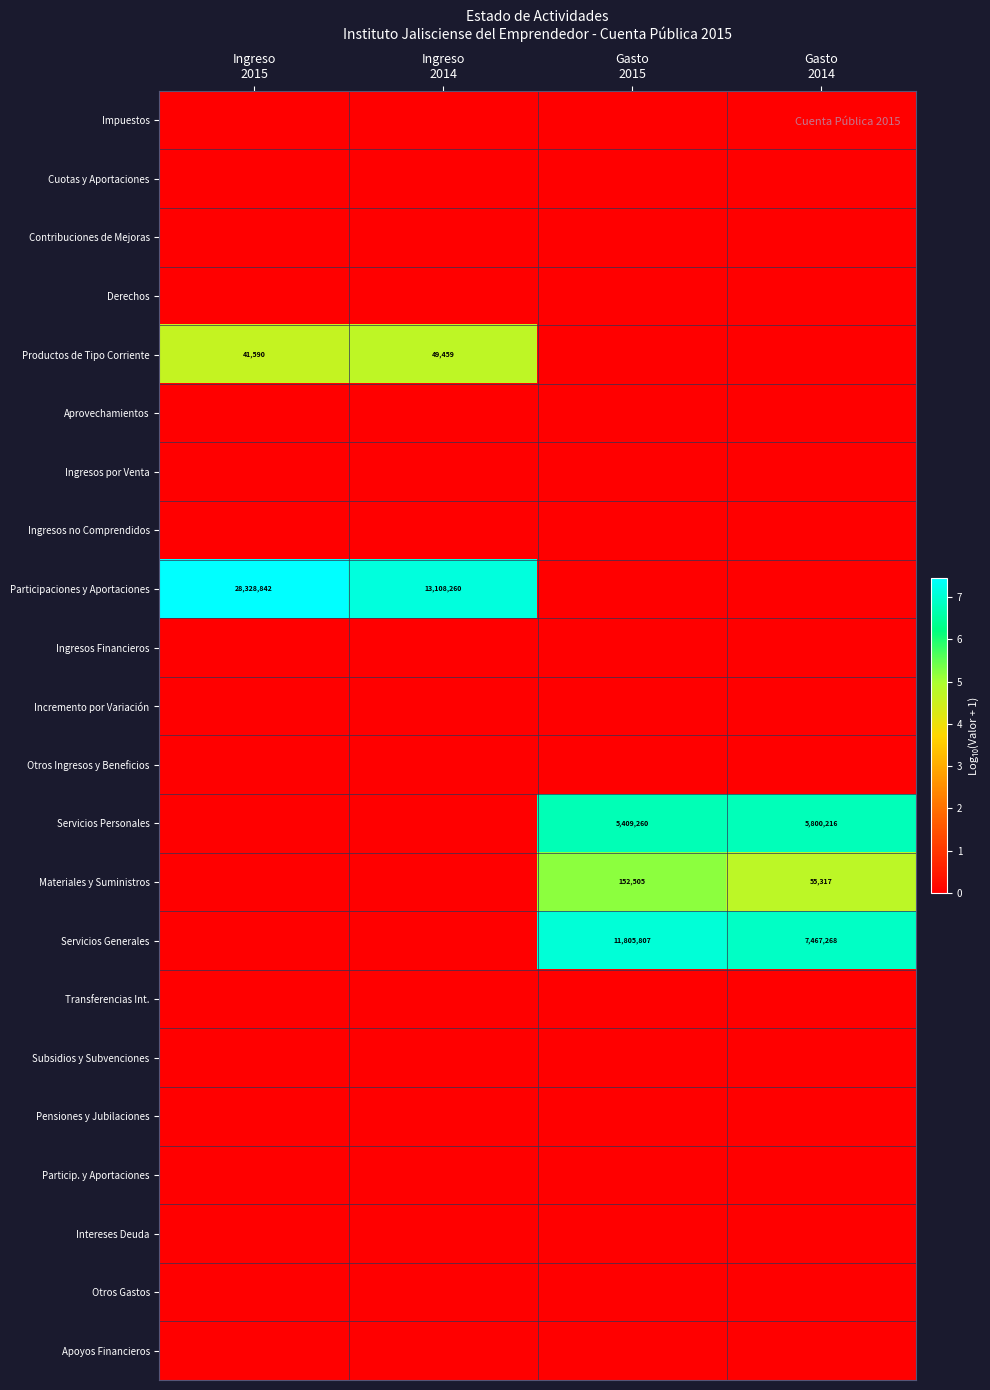

Is the value of Impuestos at Ingreso 2014 greater than the value of Otros Ingresos y Beneficios at Ingreso 2014?

No